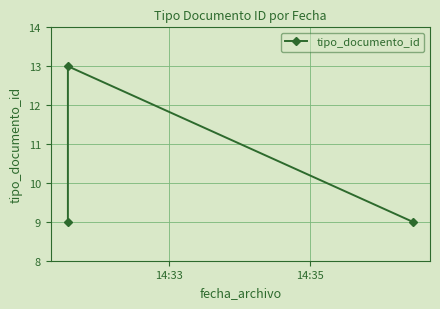

Count the number of values greater than 9.

1